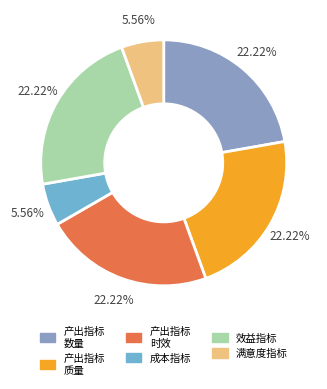

How many segments does this pie chart have?

6